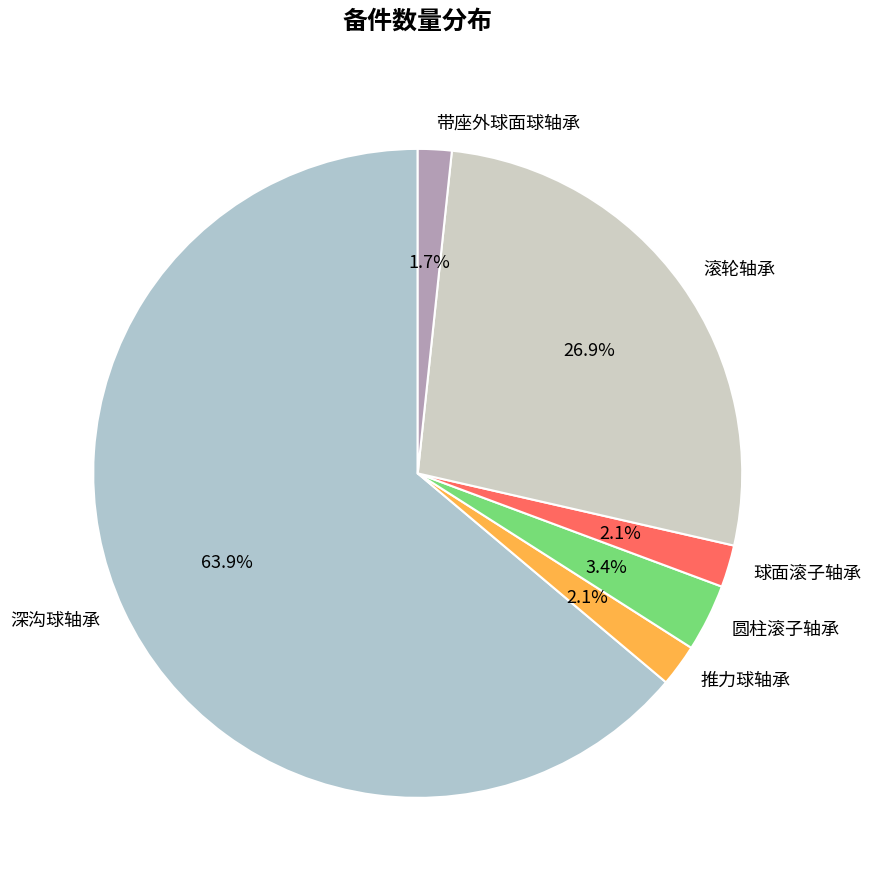

Is there any slice that represents more than half of the pie?

Yes